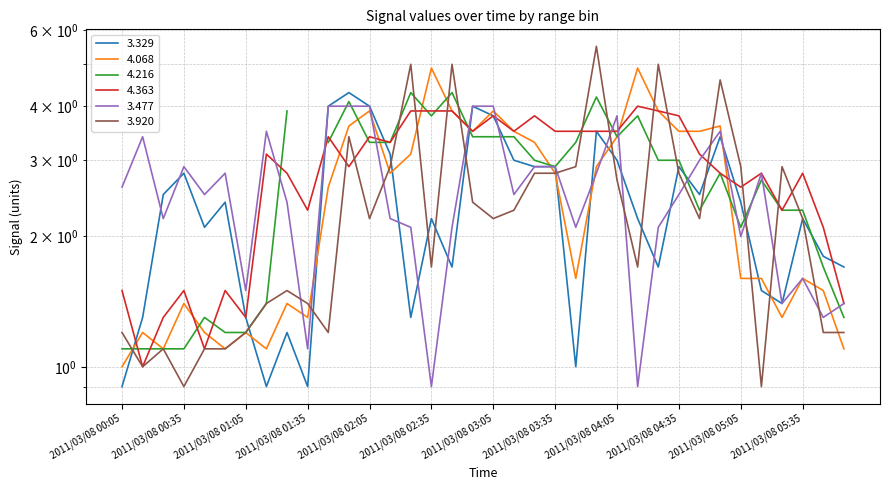

Count the number of categories in the chart.

36